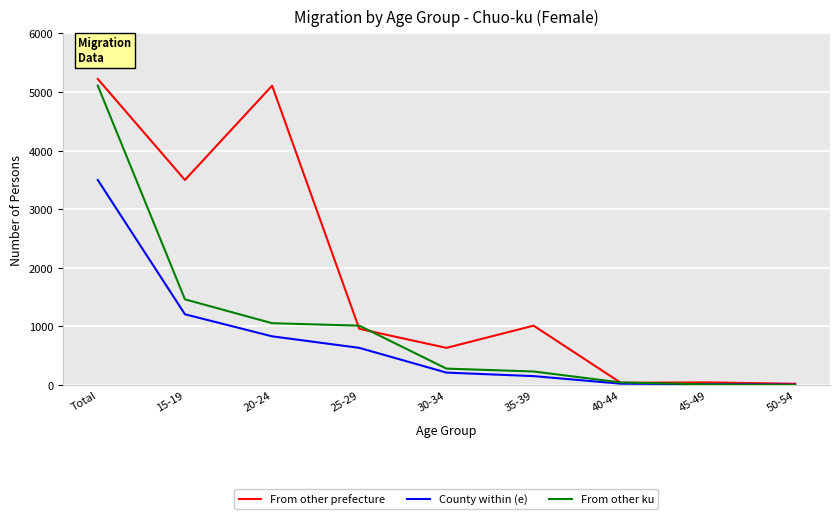

True or false: From other ku has a value of 8977 at Total.

False